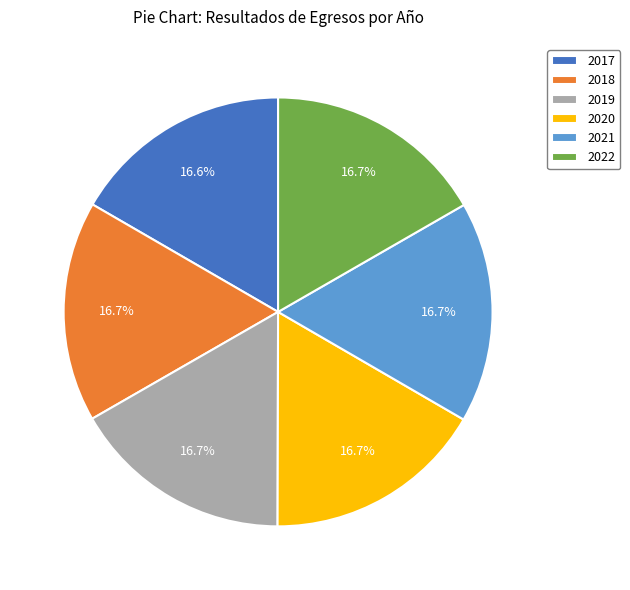

What is the ratio of the value at 2017 to the value at 2020?

1.0